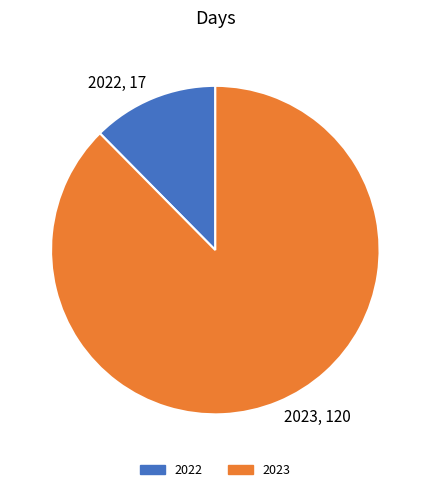

How many slices are in this pie chart?

2